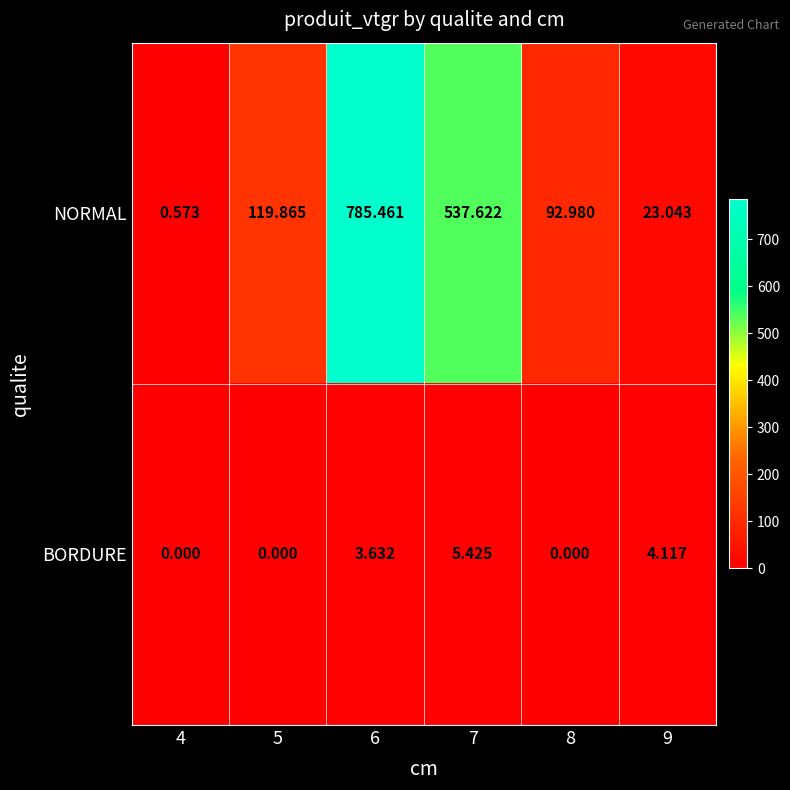

At 5, list the series in order from largest to smallest.

NORMAL, BORDURE